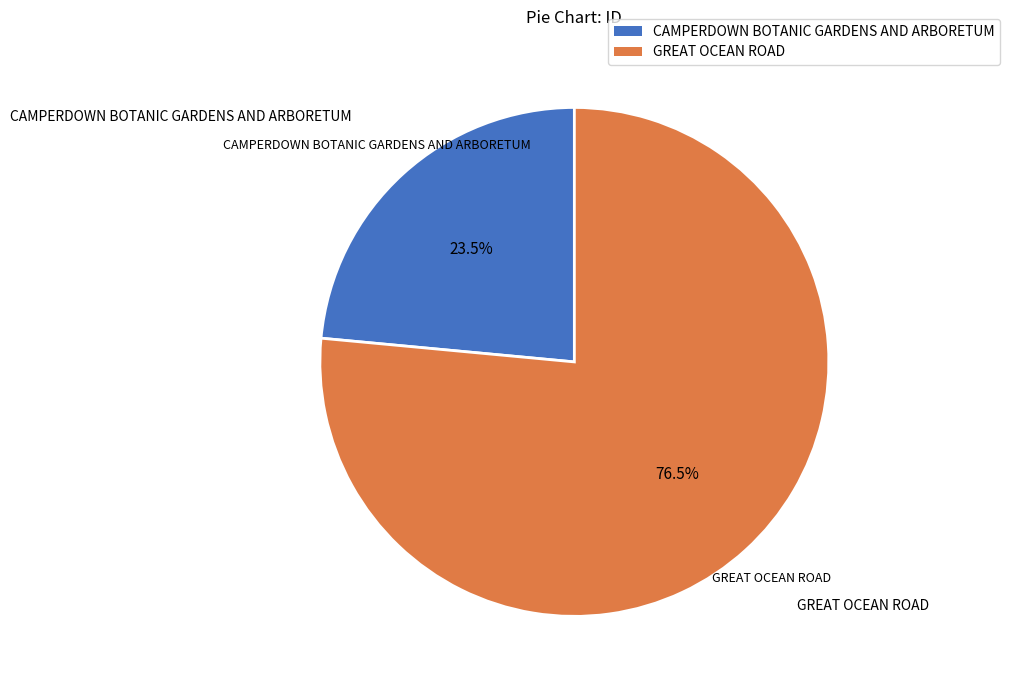

Rank the categories by value from highest to lowest.

GREAT OCEAN ROAD, CAMPERDOWN BOTANIC GARDENS AND ARBORETUM